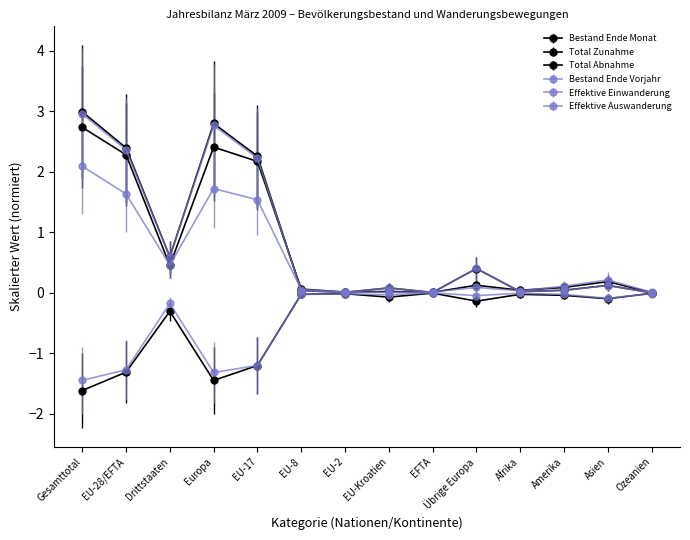

What is the difference between the maximum and minimum values in the Bestand Ende Vorjahr series?

3.0